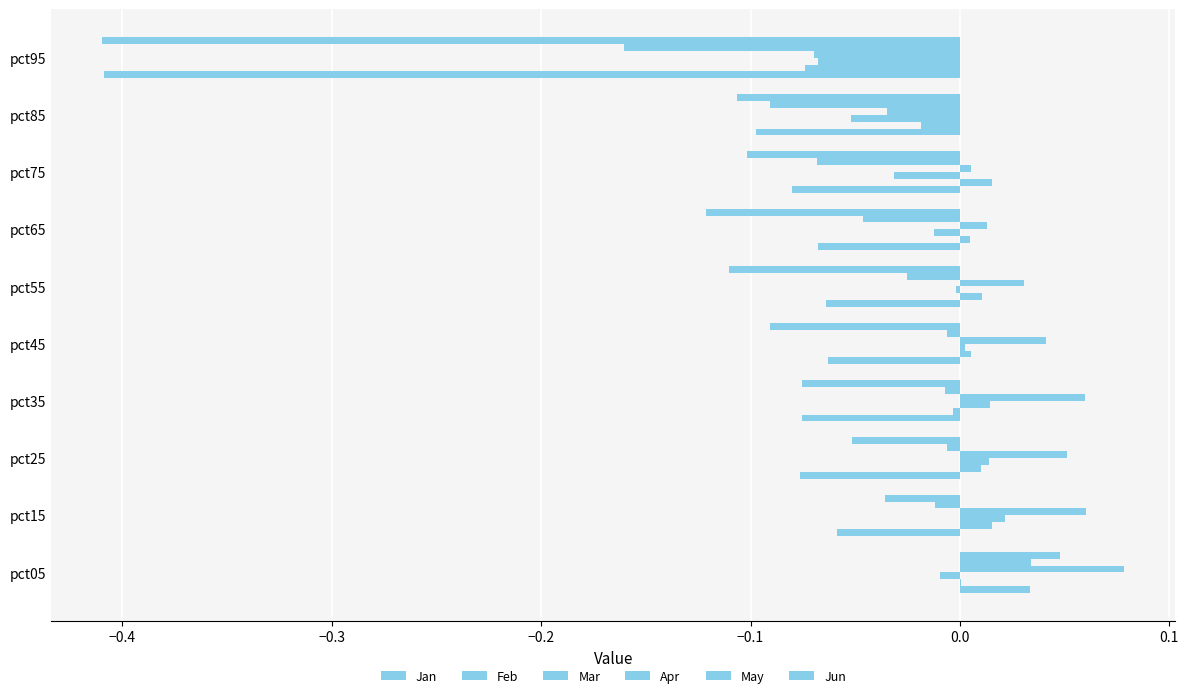

How many series are shown in this chart?

6